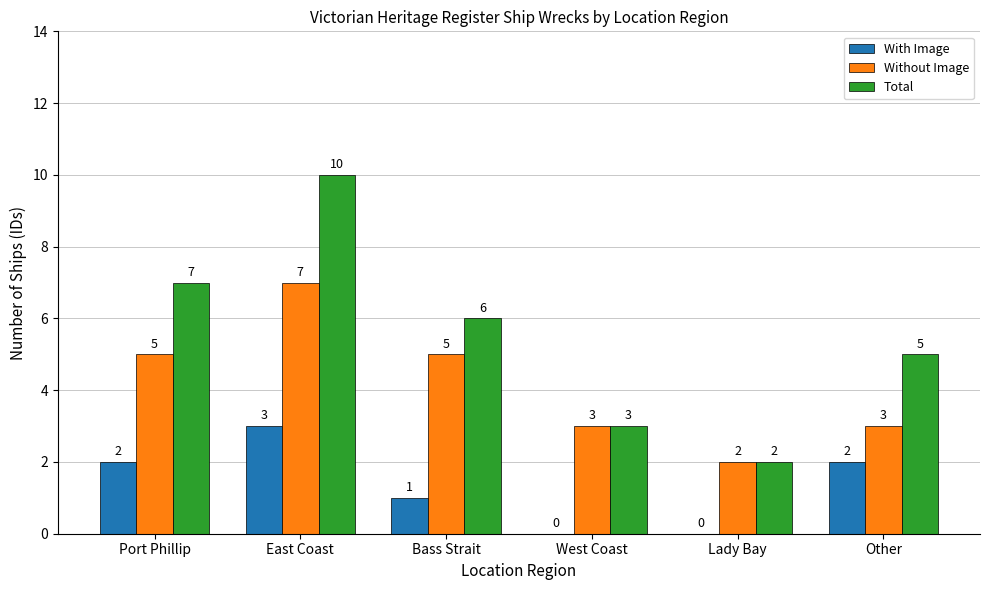

The Without Image series shows 2 at Lady Bay. True or false?

True